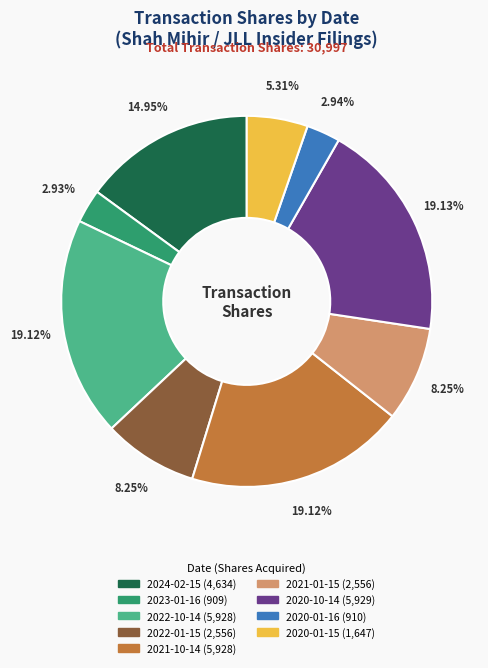

To the nearest percent, what is the average slice percentage?

11%